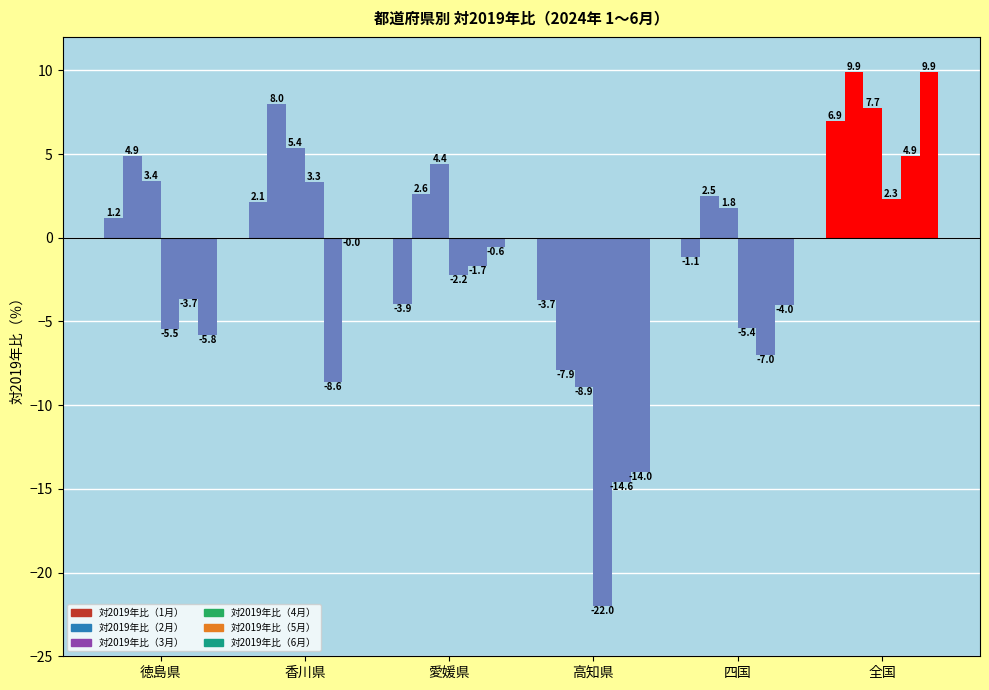

At 愛媛県, list the series in order from largest to smallest.

対2019年比（3月）, 対2019年比（2月）, 対2019年比（6月）, 対2019年比（5月）, 対2019年比（4月）, 対2019年比（1月）